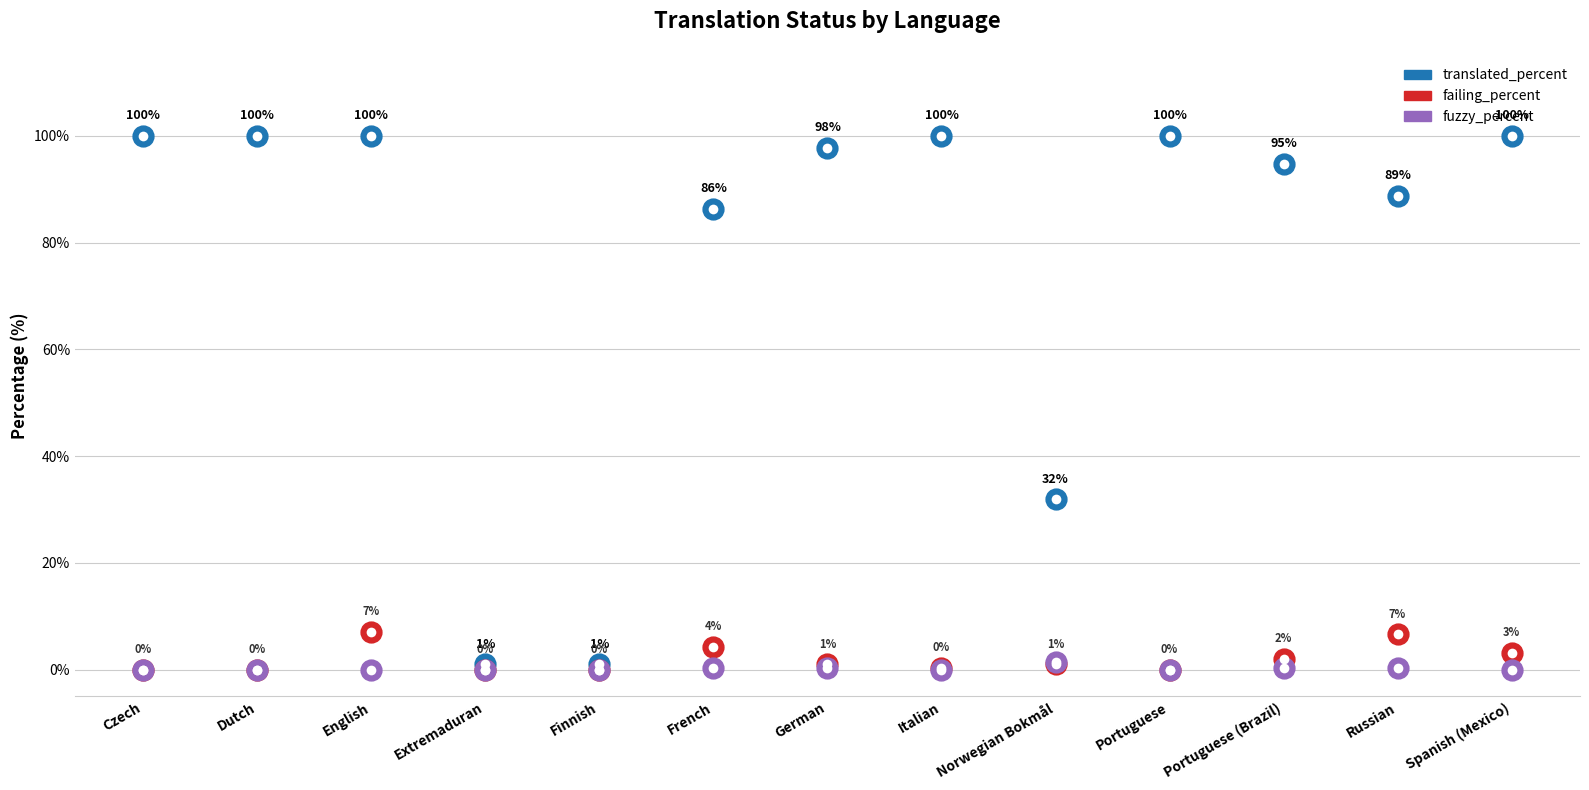

Is the value of failing_percent at Italian greater than the value of fuzzy_percent at Extremaduran?

Yes